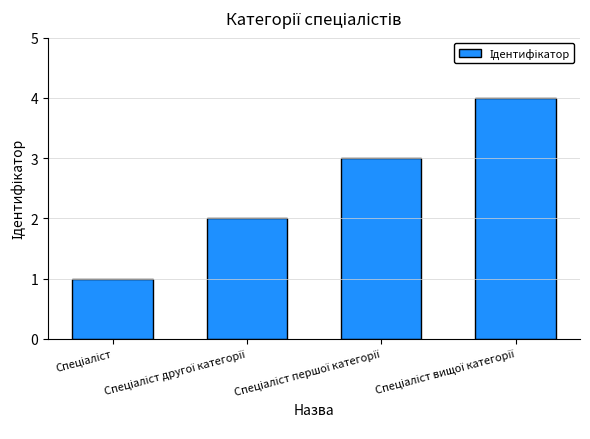

Are the bars horizontal?

No